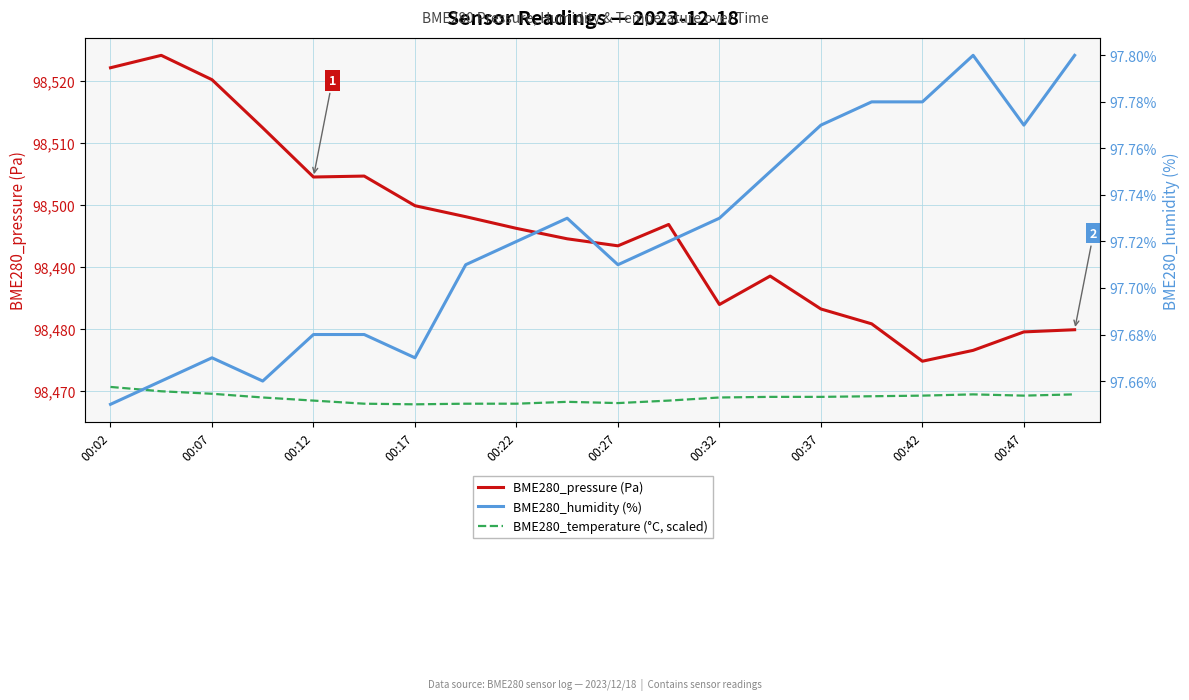

Which series has the widest spread of values?

BME280_pressure (Pa)